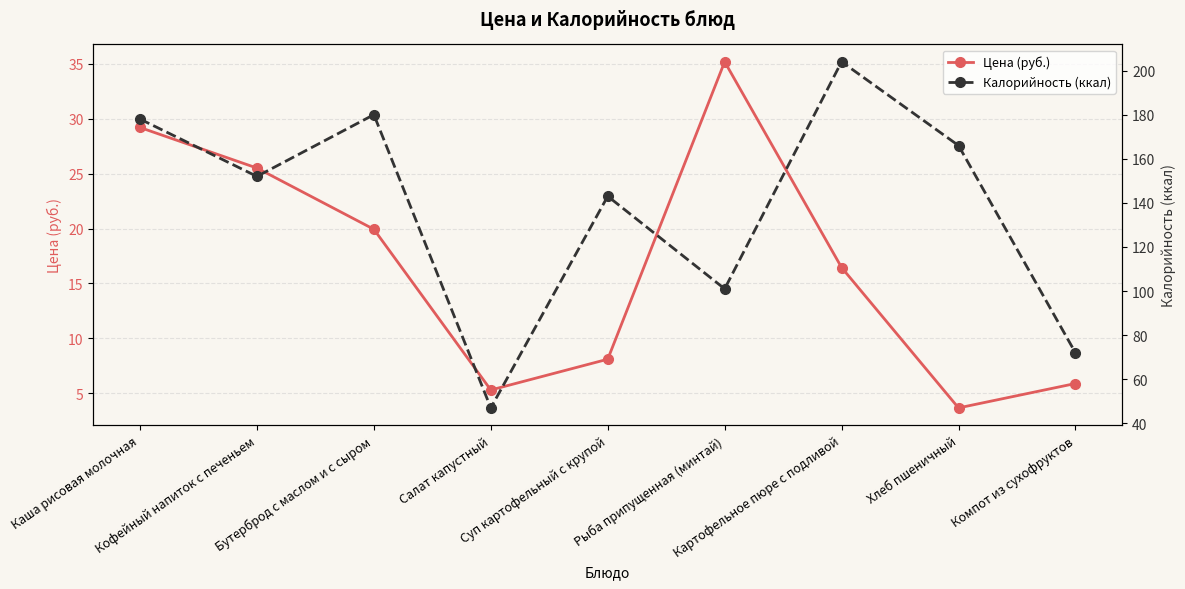

What is the difference between the Цена (руб.) values at Салат капустный and Картофельное пюре с подливой?

11.1